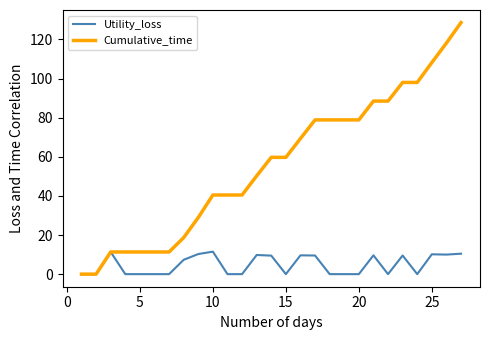

List the series in order of their overall mean, lowest first.

Utility_loss, Cumulative_time